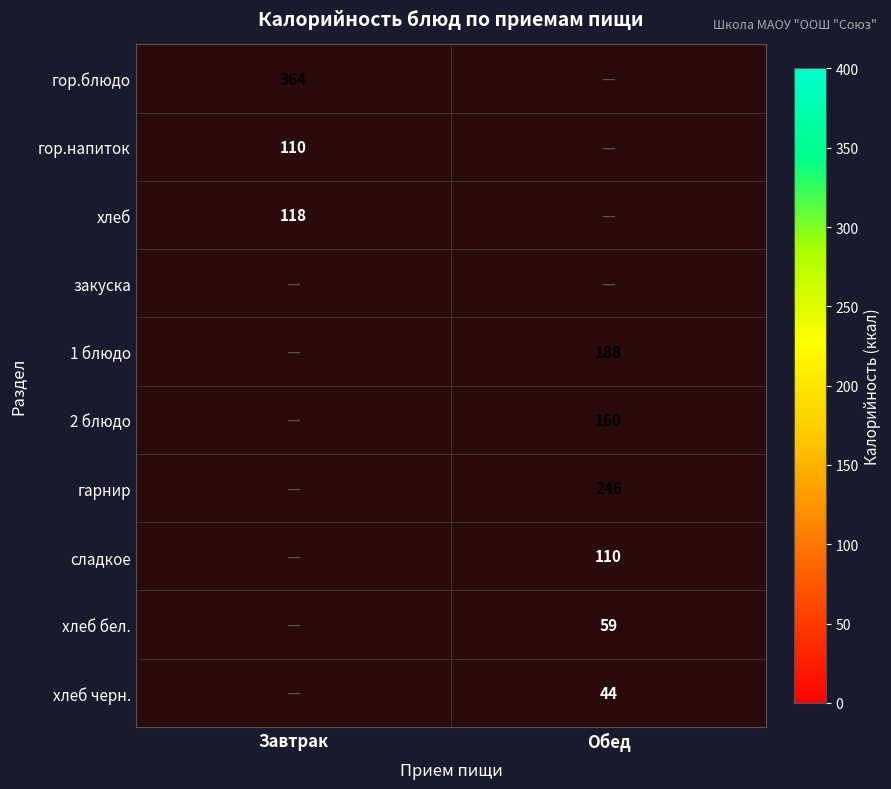

Count the number of data series in this chart.

10